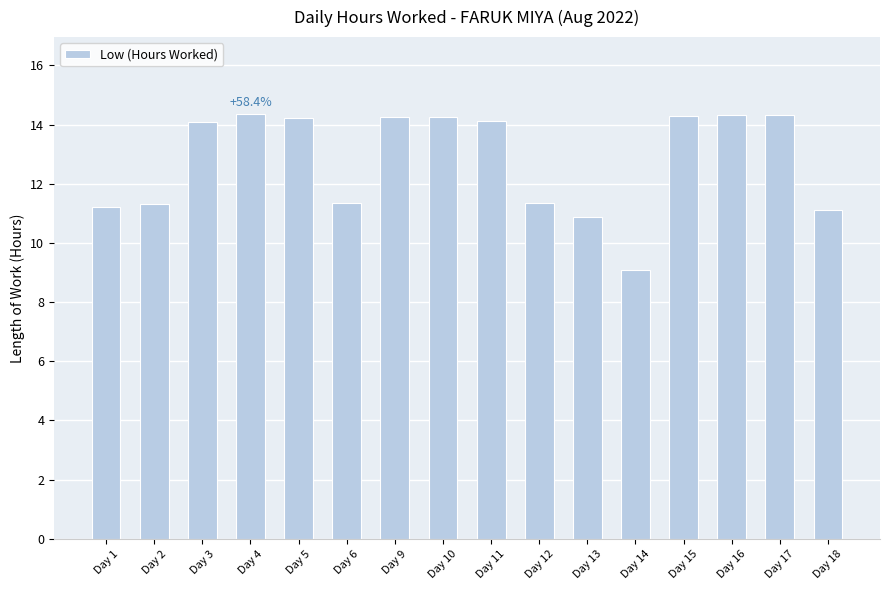

How many bars are there in total?

16